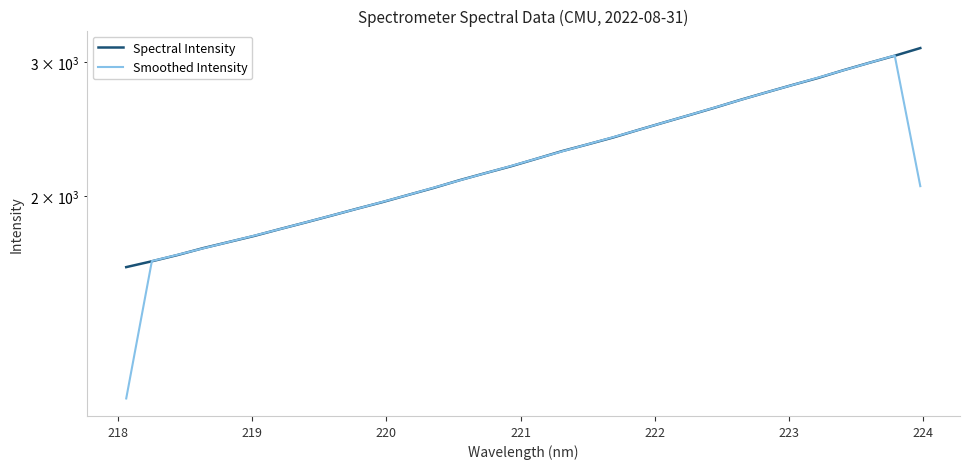

True or false: Smoothed Intensity and Spectral Intensity cross at least once.

True